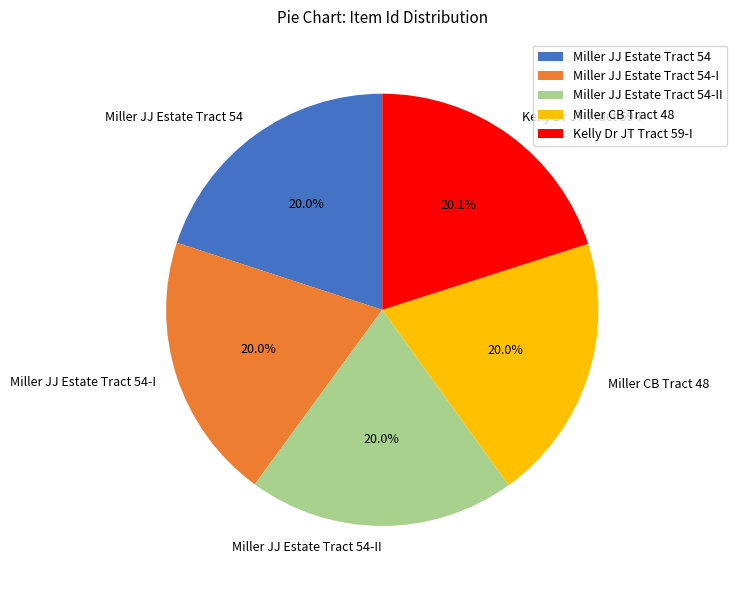

Does any single category account for the majority?

No